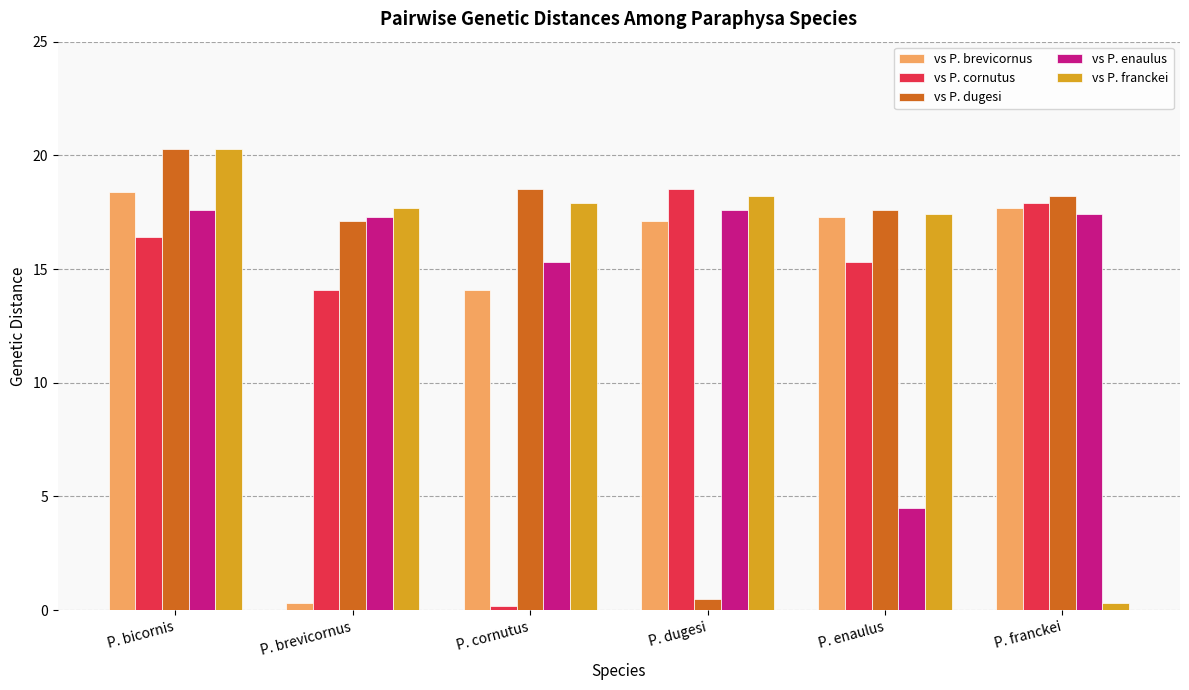

Where does the vs P. dugesi series first go above 18?

P. bicornis